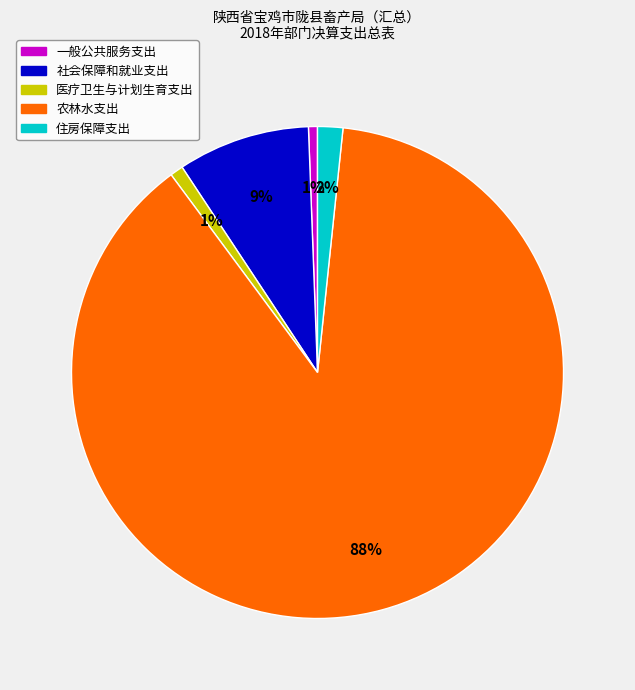

Is it true that 社会保障和就业支出 is 2% of the pie?

False